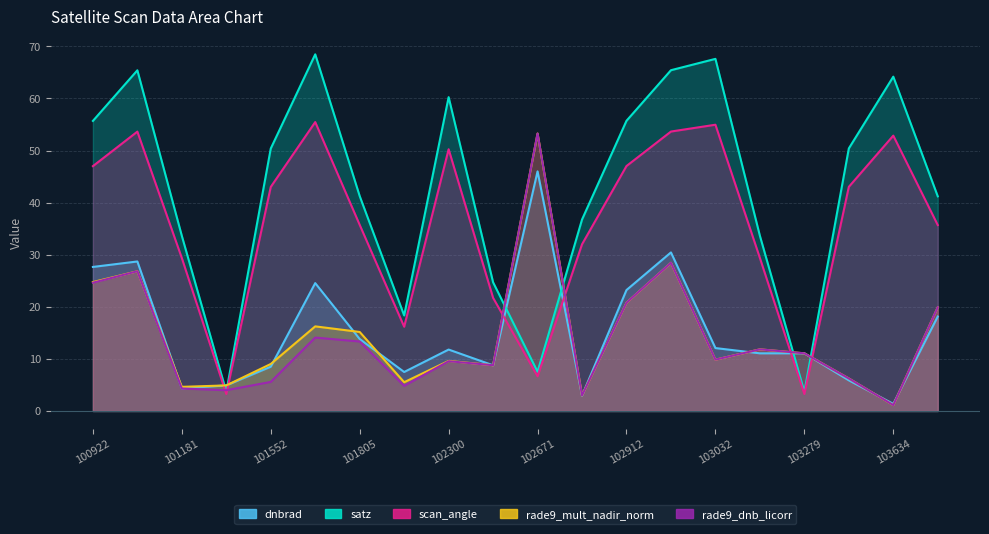

Between 103160 and 103515, which series saw the biggest shift?

satz